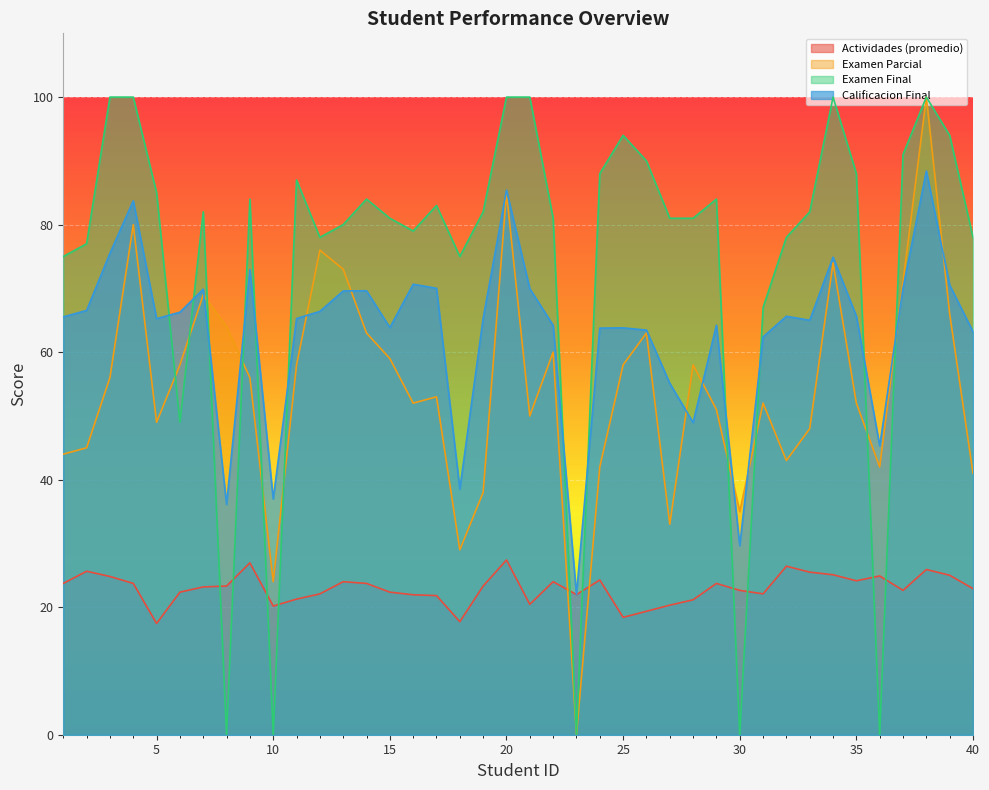

True or false: Actividades (promedio) has more than 0 points higher than both neighbors.

True